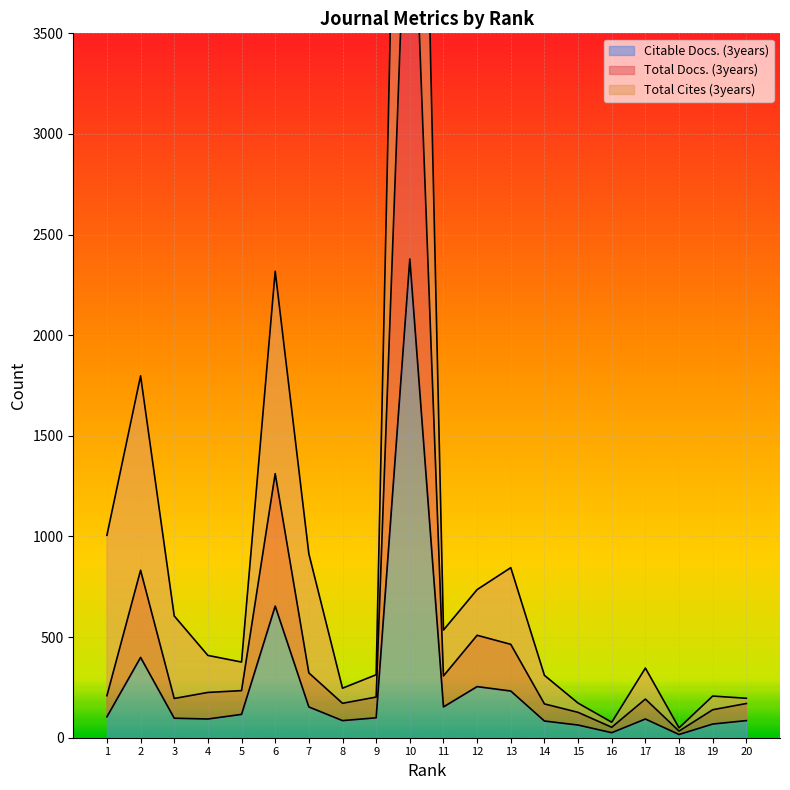

What is the difference between the highest and lowest values at 14?

227